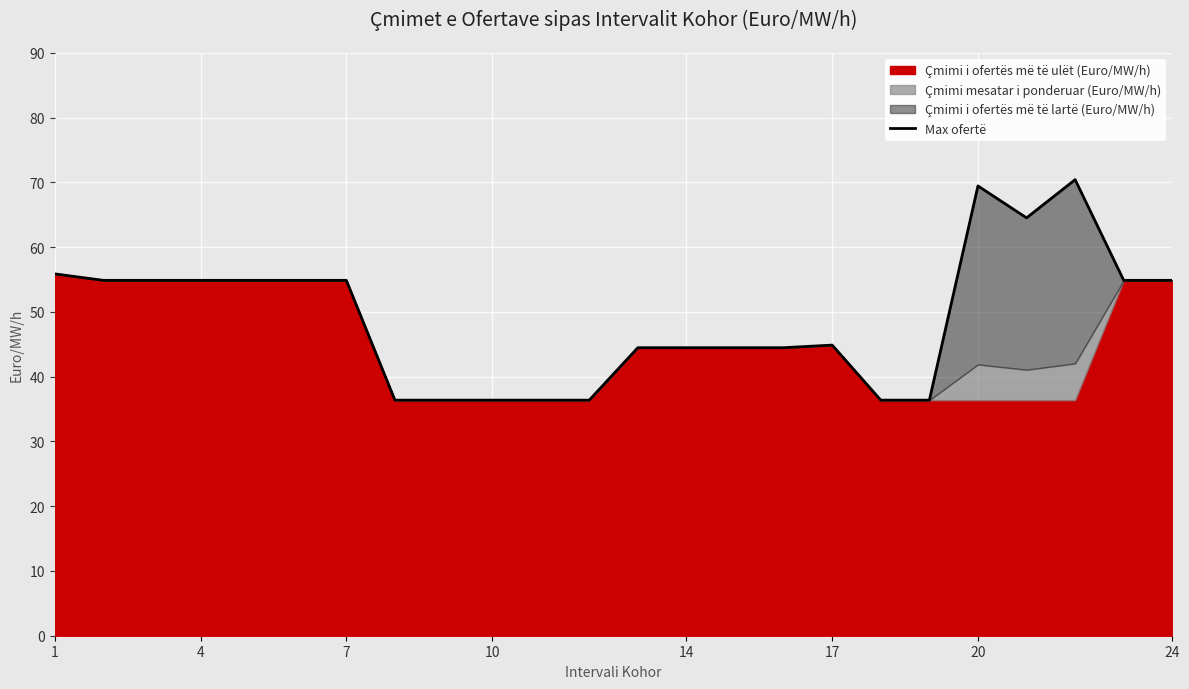

What is the value of the 14th point from the left?

44.5